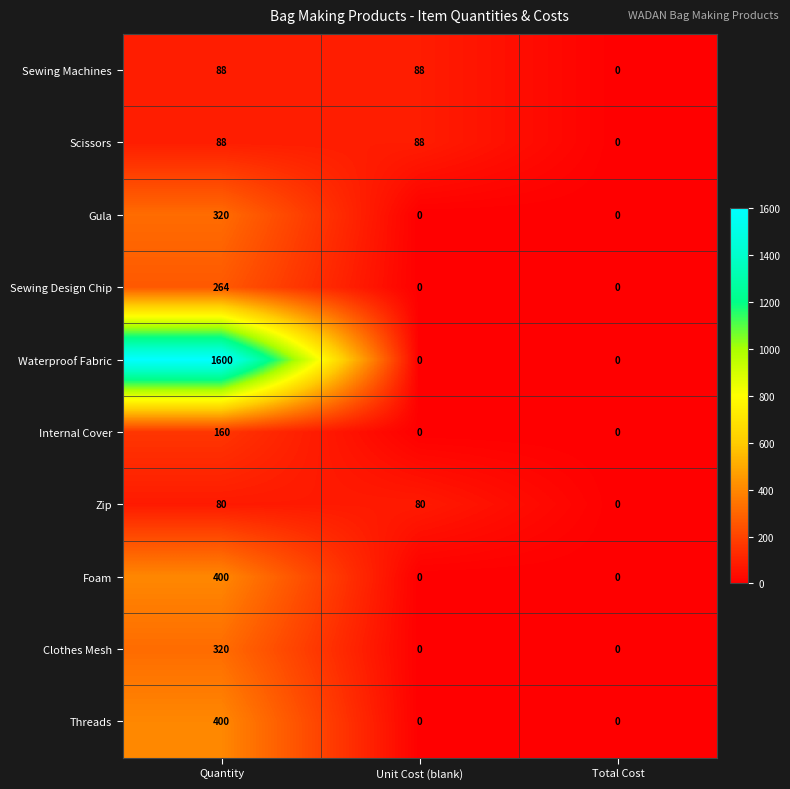

What is the spread (max minus min) of values at Unit Cost (blank)?

88